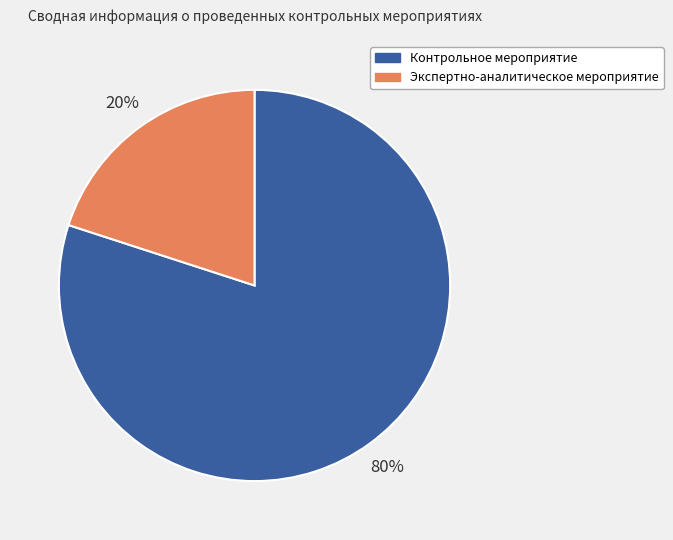

Is it true that Контрольное мероприятие is 88% of the pie?

False